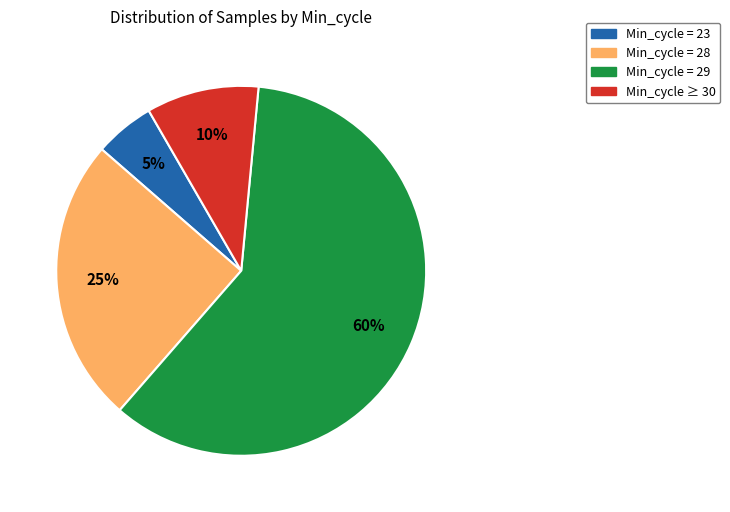

Is there a majority slice in this chart?

Yes